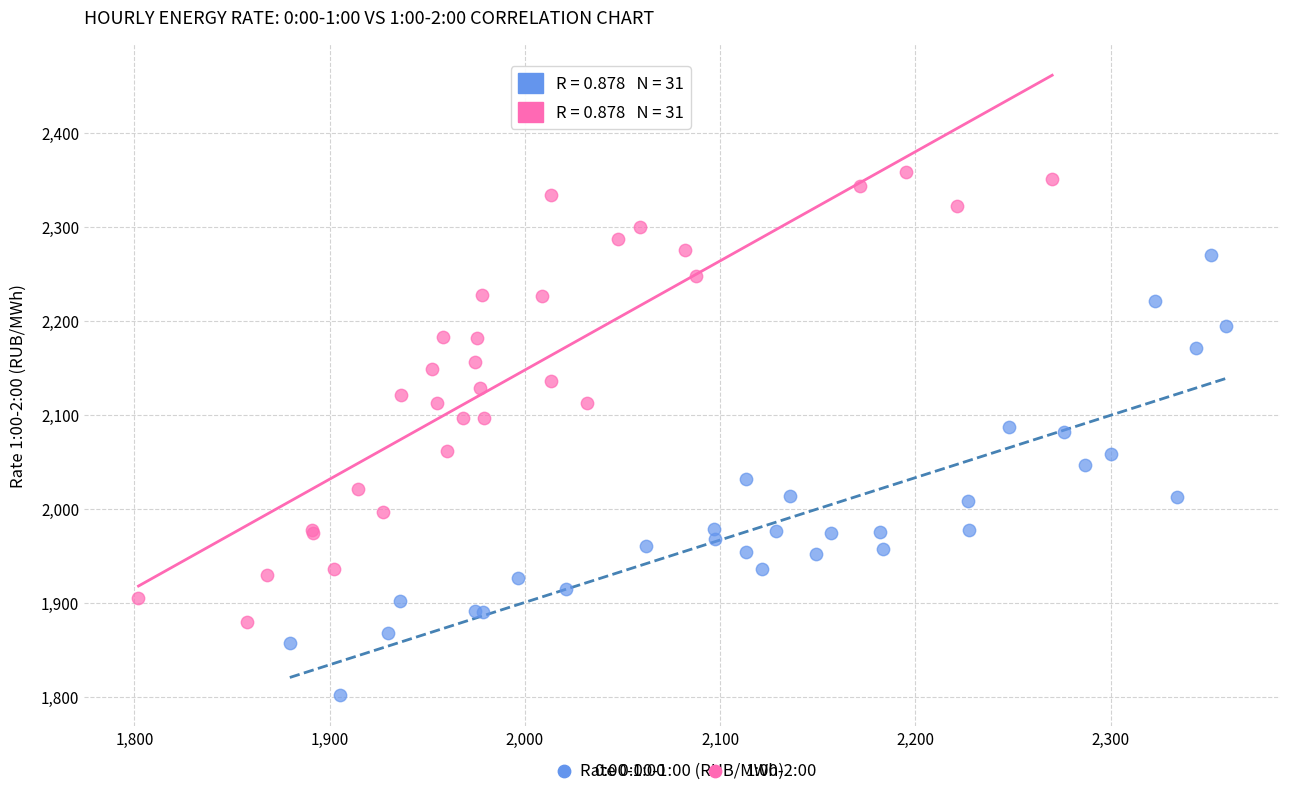

What are all the series names shown in the legend?

0:00-1:00, 1:00-2:00